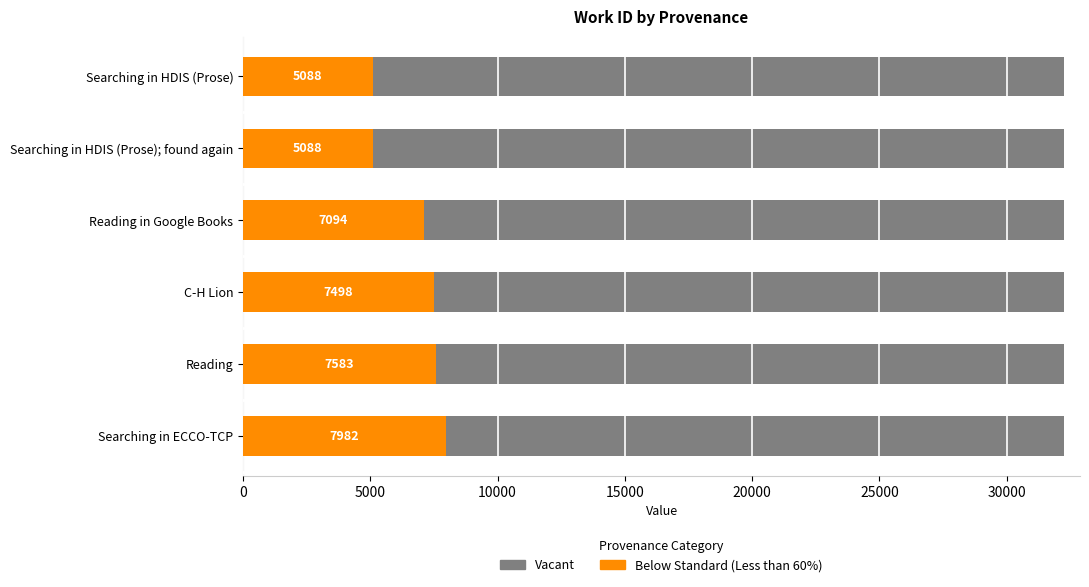

Which has a higher value, 25000 or 10000?

25000